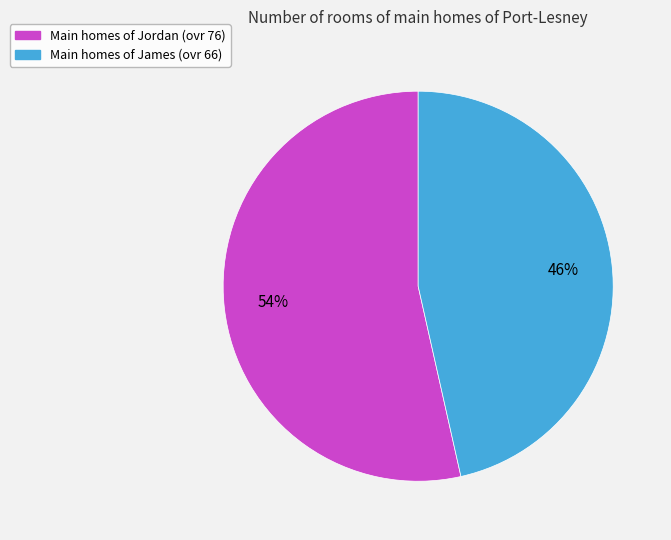

Does any single category account for the majority?

Yes